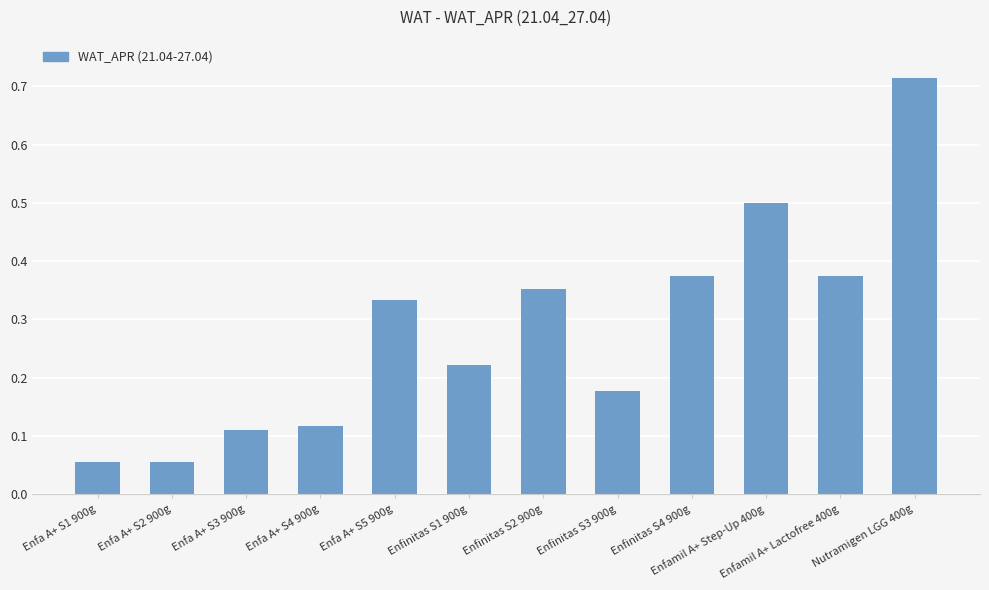

What is the sum of all values?

3.4